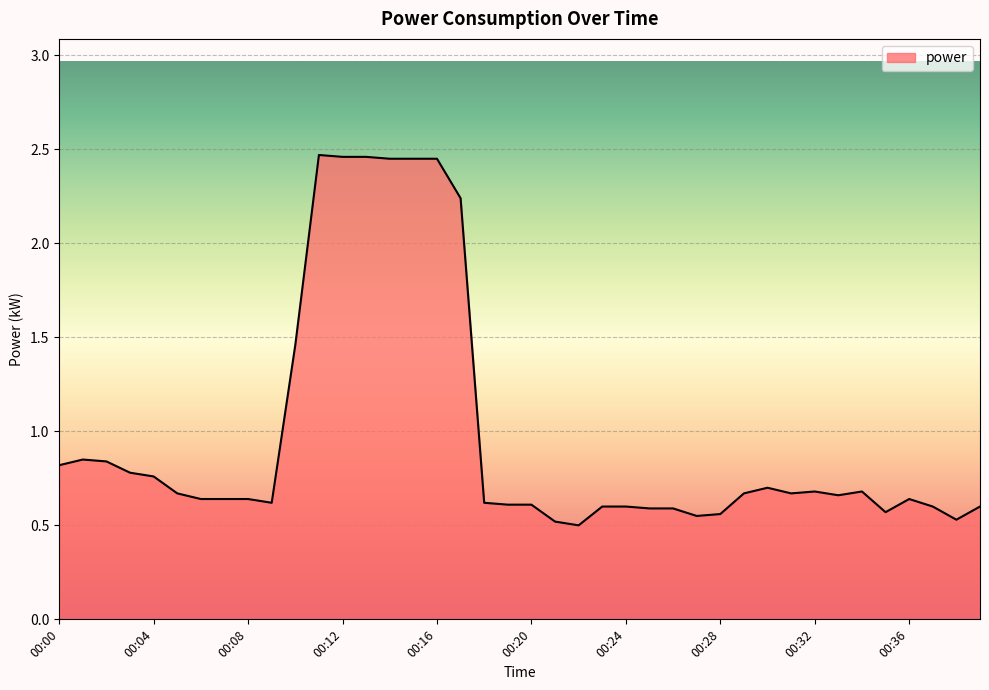

What is the difference between the maximum and minimum values?

2.0